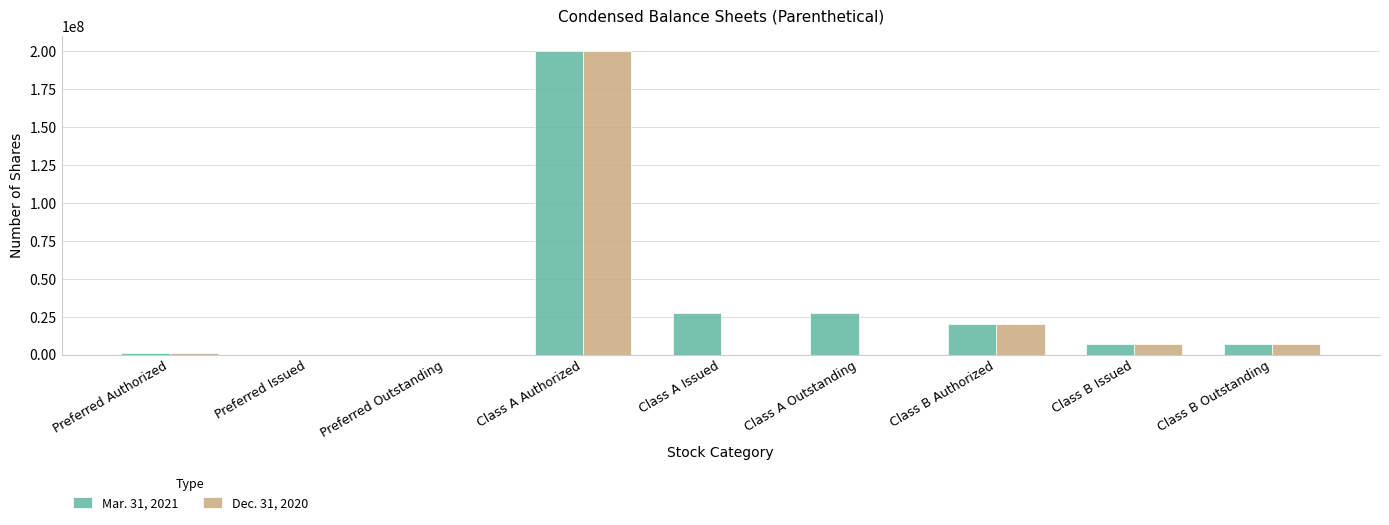

Is it true that Mar. 31, 2021 equals 27600000 at Class A Outstanding?

True